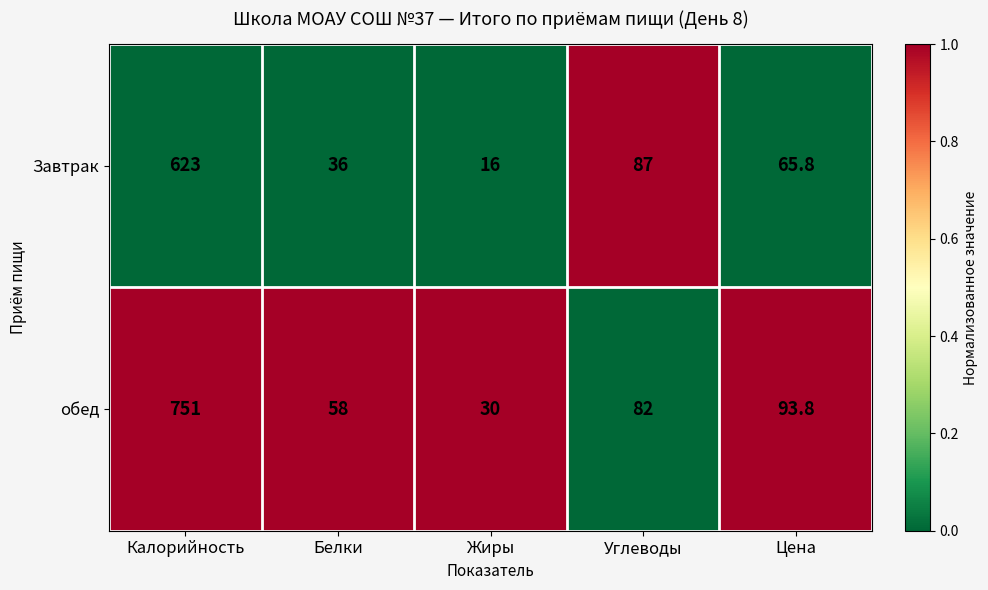

What is the approximate value of Завтрак at Белки?

36.0